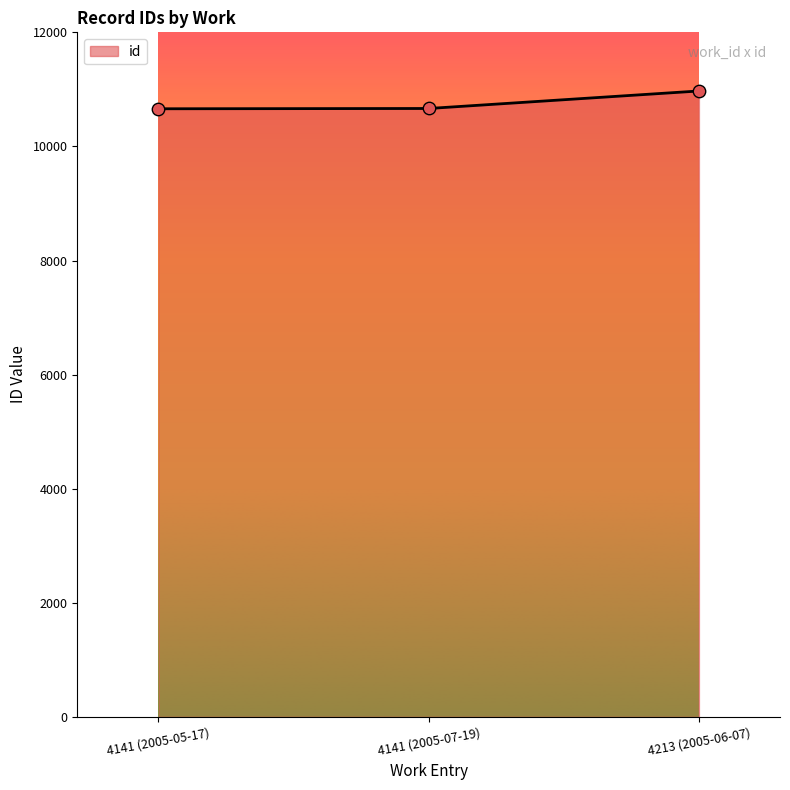

What is the change in value from 4141 (2005-07-19) to 4213 (2005-06-07)?

+307